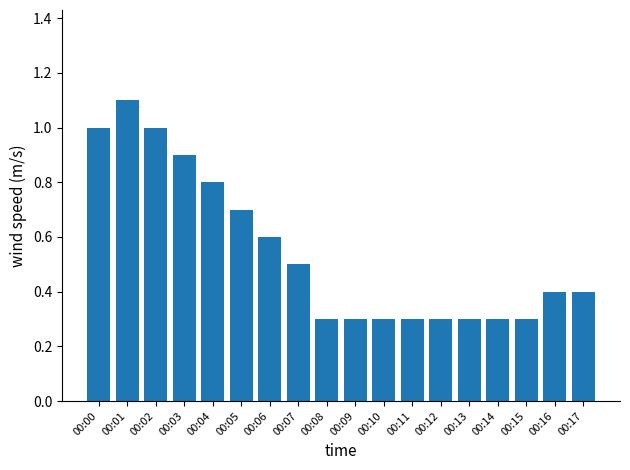

True or false: the data shows 0.1 at 00:08.

False